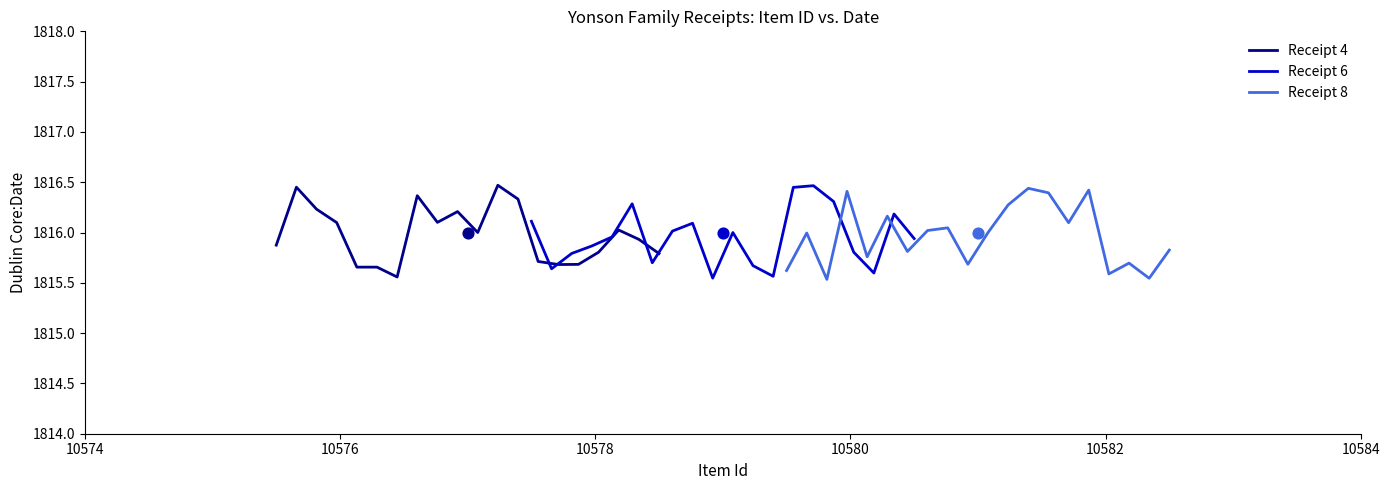

What are all the series names shown in the legend?

Receipt 4, Receipt 6, Receipt 8